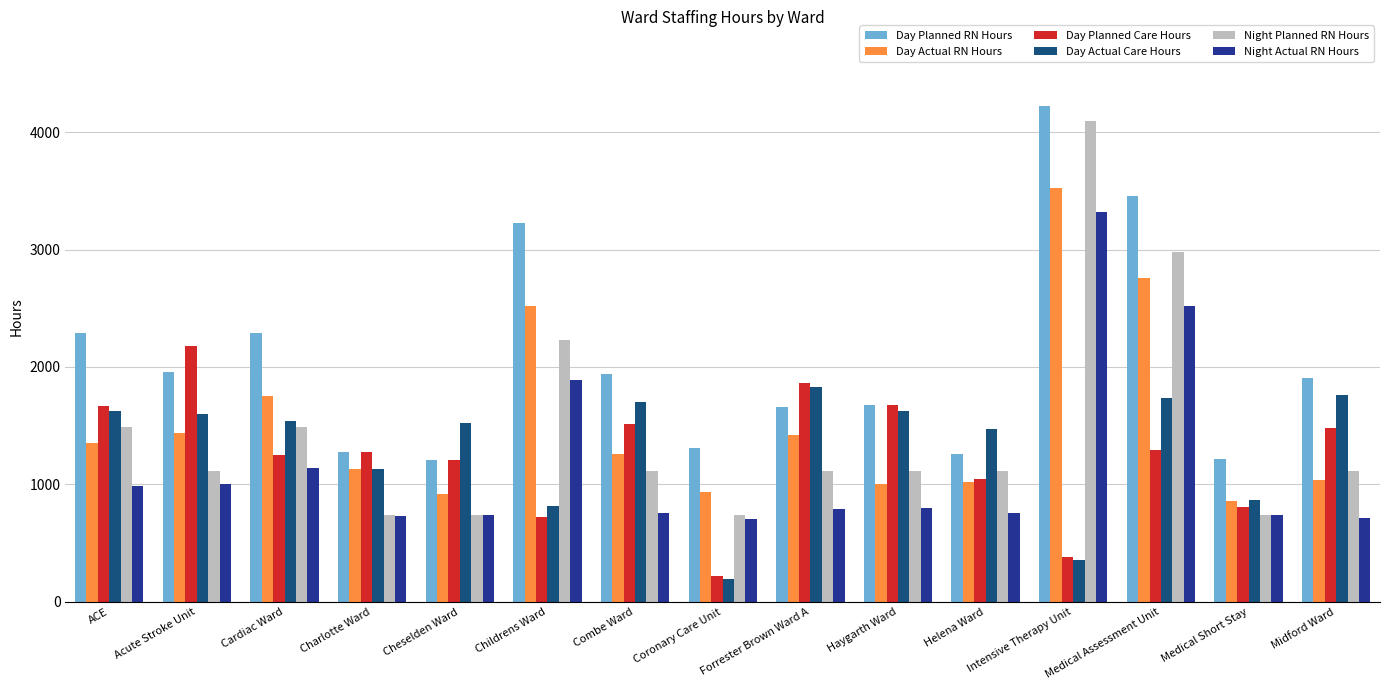

What is the sum of the Day Actual RN Hours values at Midford Ward and Combe Ward?

2297.5